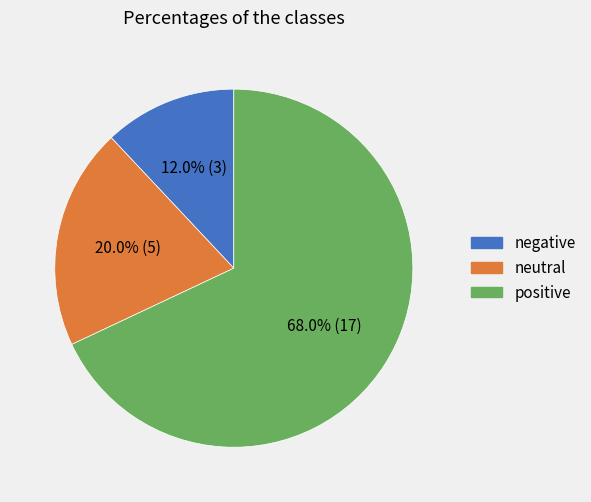

Is there any slice that represents more than half of the pie?

Yes